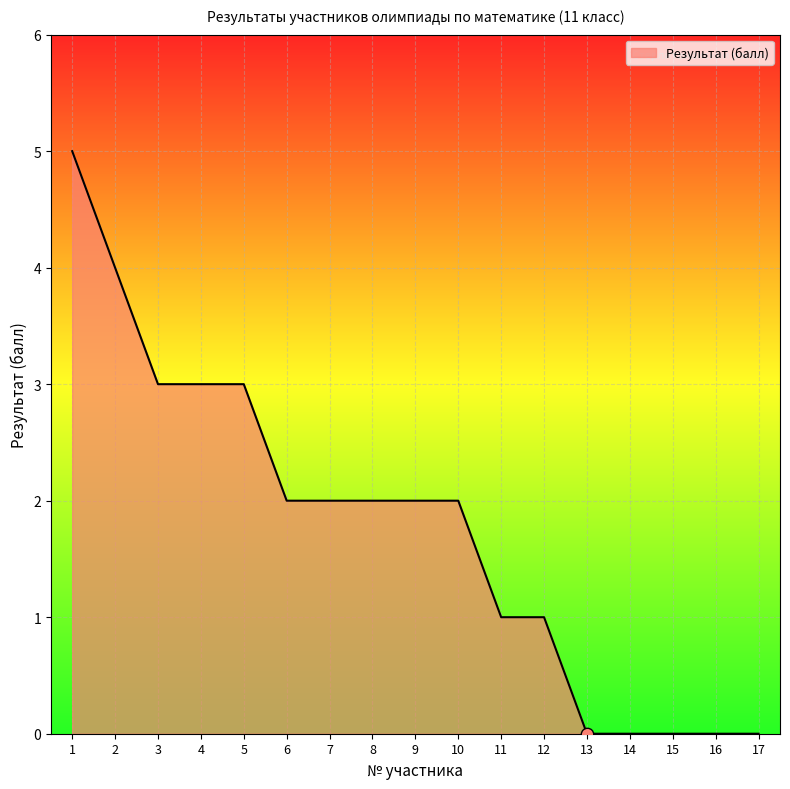

What is the ratio of the value at 5 to the value at 9?

1.5